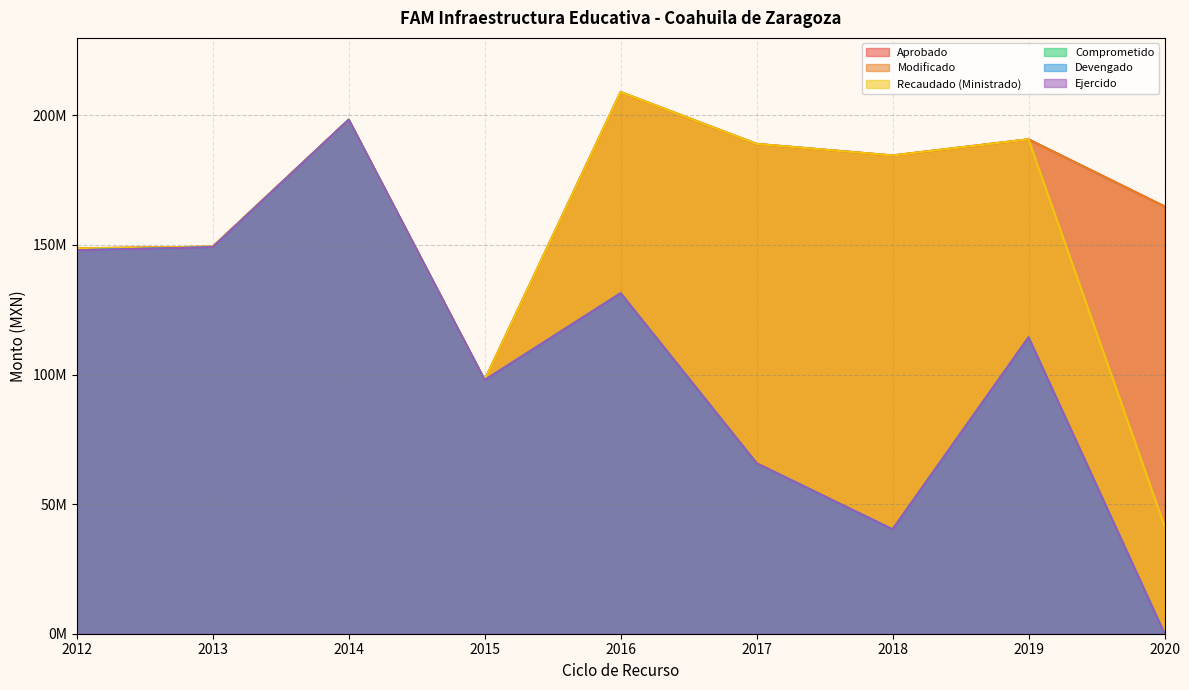

In Comprometido, how many points are higher than both neighbors (excluding endpoints)?

3